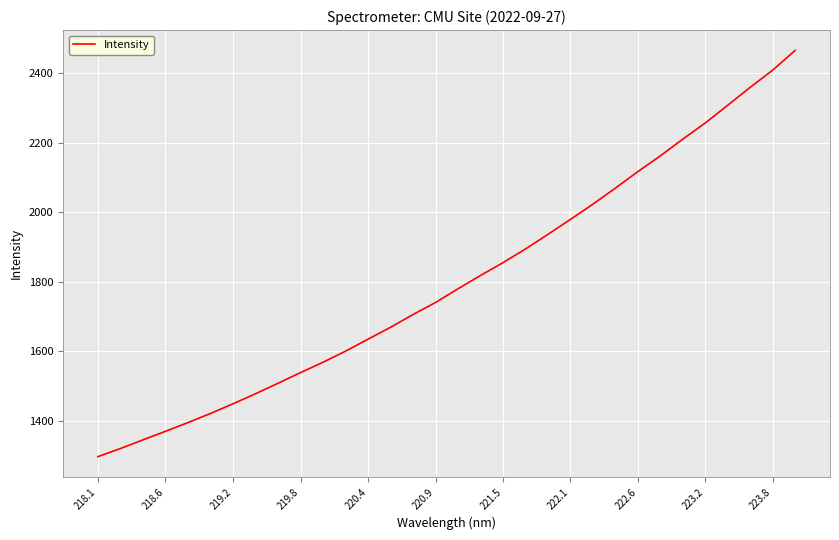

What is the smallest value displayed?

1297.1